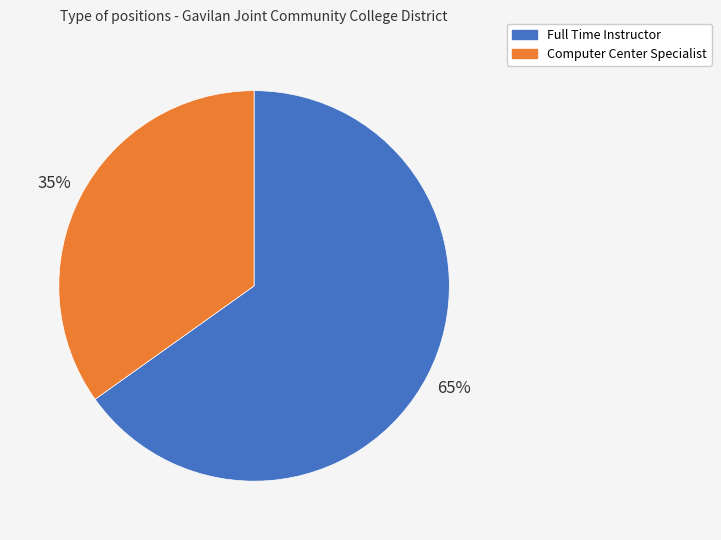

To the nearest percent, what portion does Computer Center Specialist represent?

35%